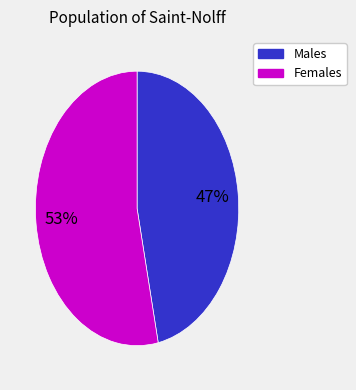

To the nearest percent, what is the average slice percentage?

50%